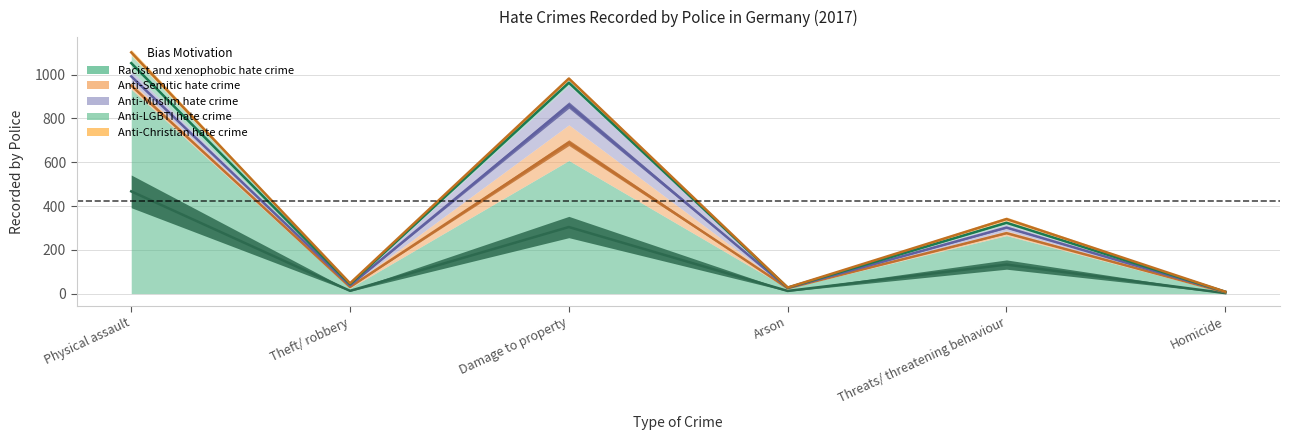

What are all the series names shown in the legend?

Racist and xenophobic hate crime, Anti-Semitic hate crime, Anti-Muslim hate crime, Anti-LGBTI hate crime, Anti-Christian hate crime